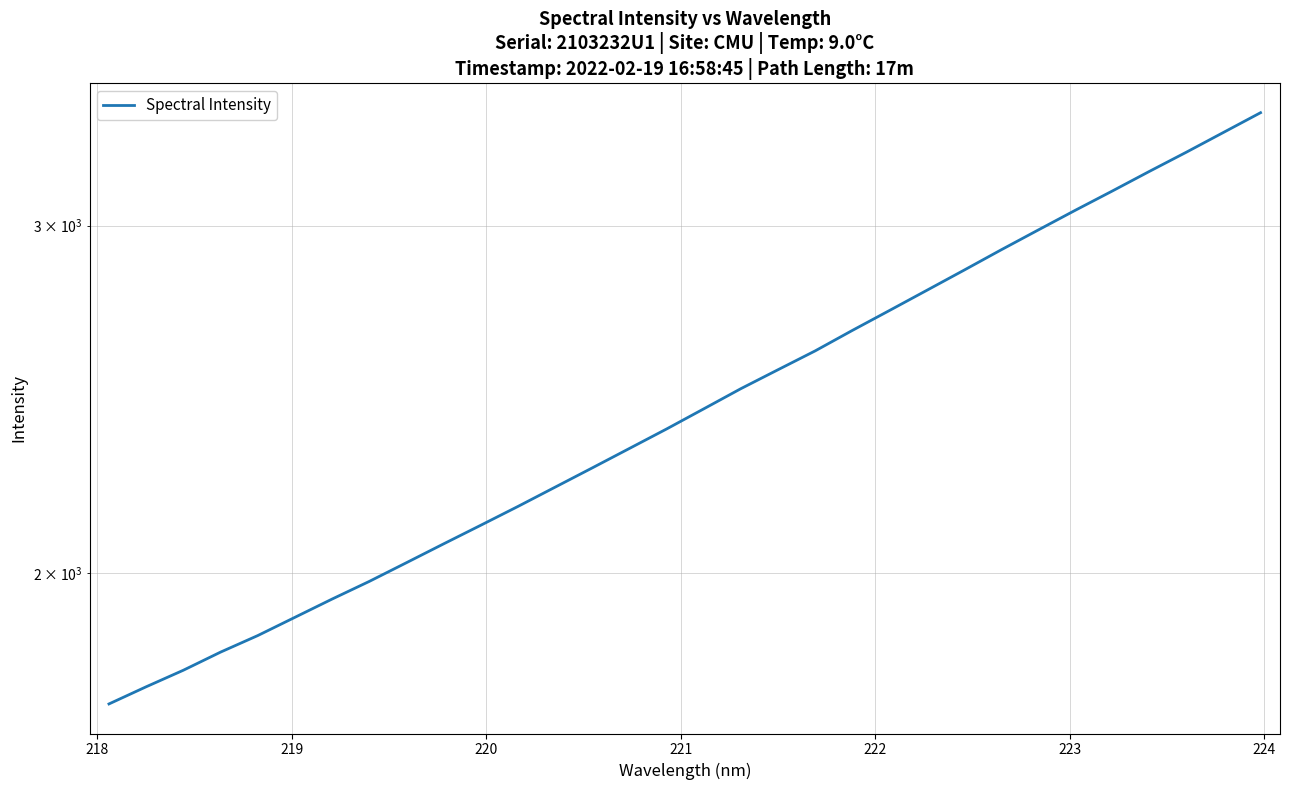

How many lines are shown in the chart?

1